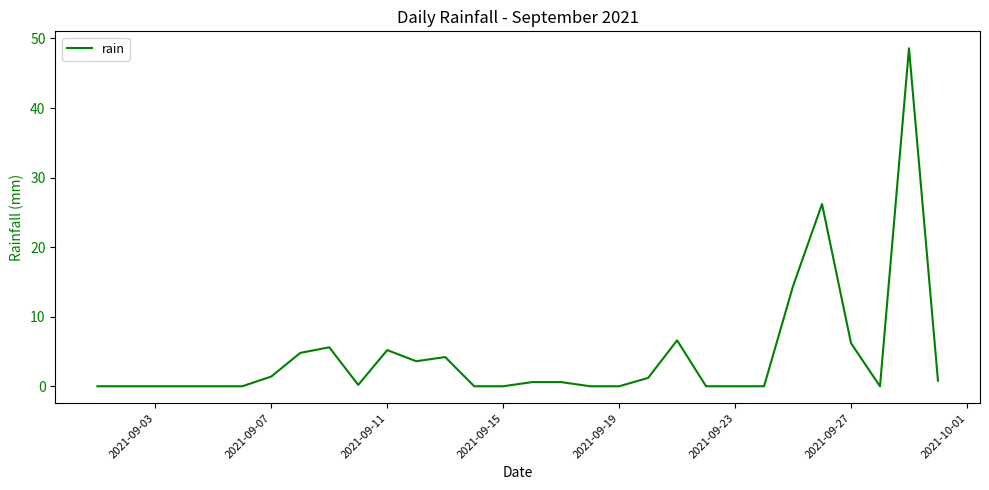

What is the average value?

4.3